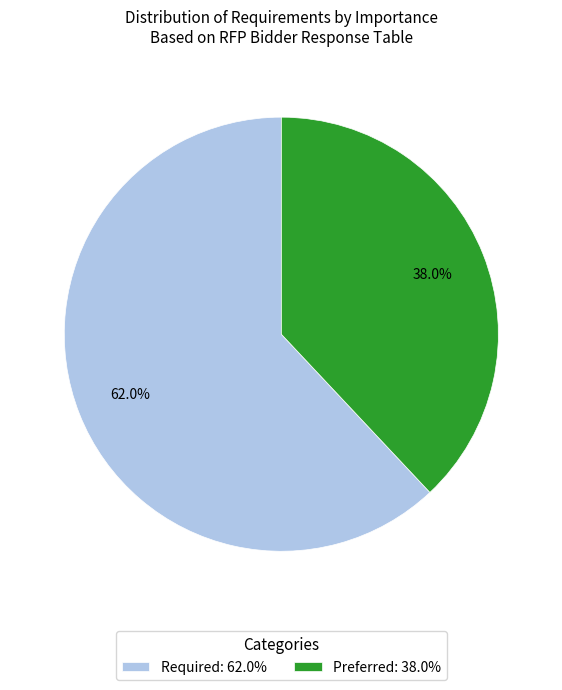

What is the smallest slice in the pie chart?

Preferred